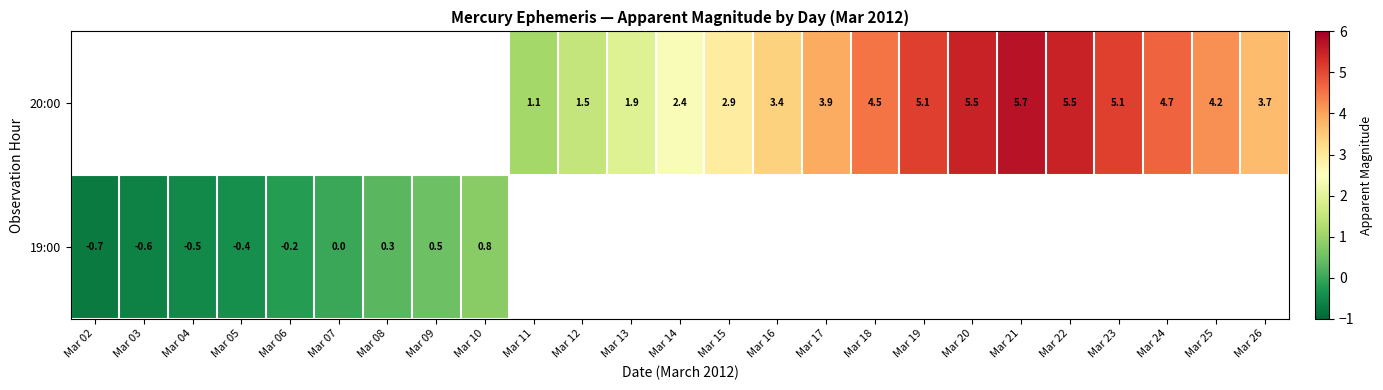

How many series are shown in this chart?

2